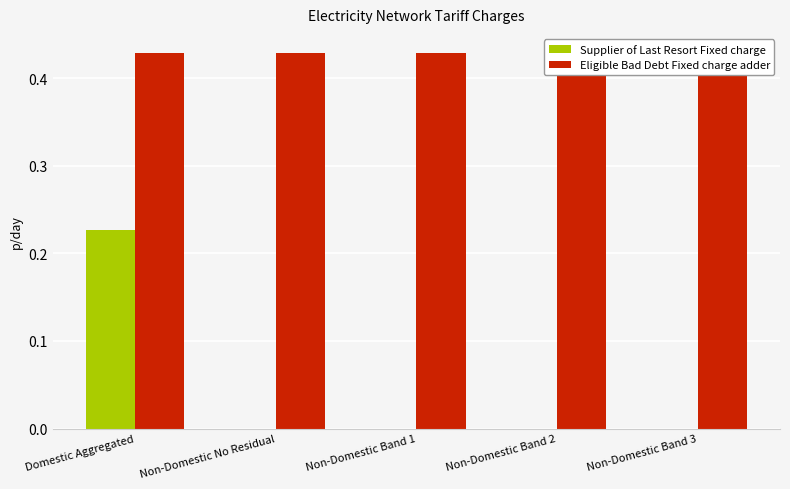

The Supplier of Last Resort Fixed charge series shows -0.2 at Non-Domestic Band 3. True or false?

False